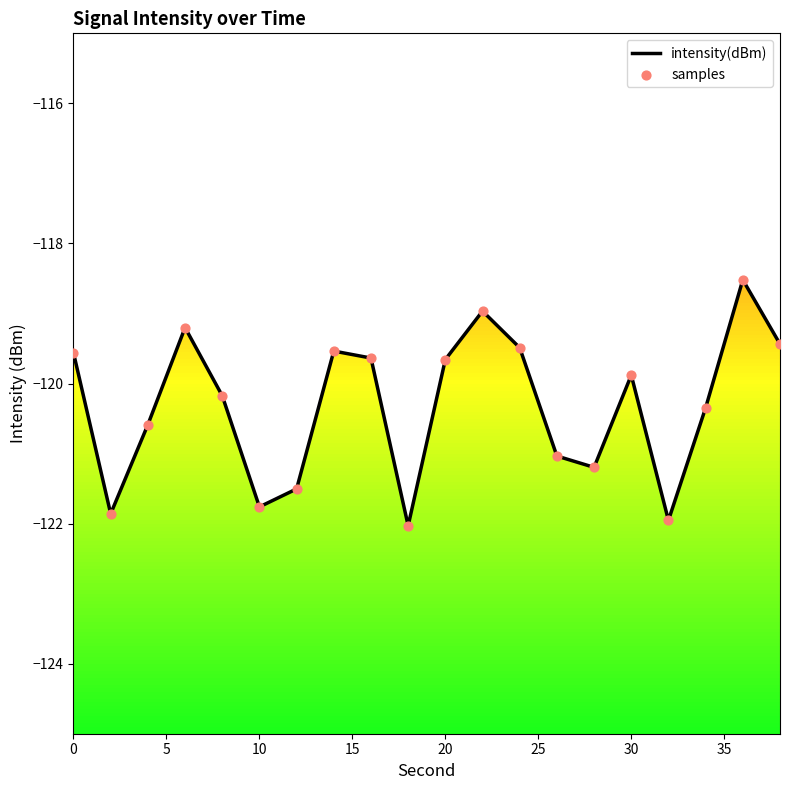

What are all the series names shown in the legend?

intensity(dBm), samples